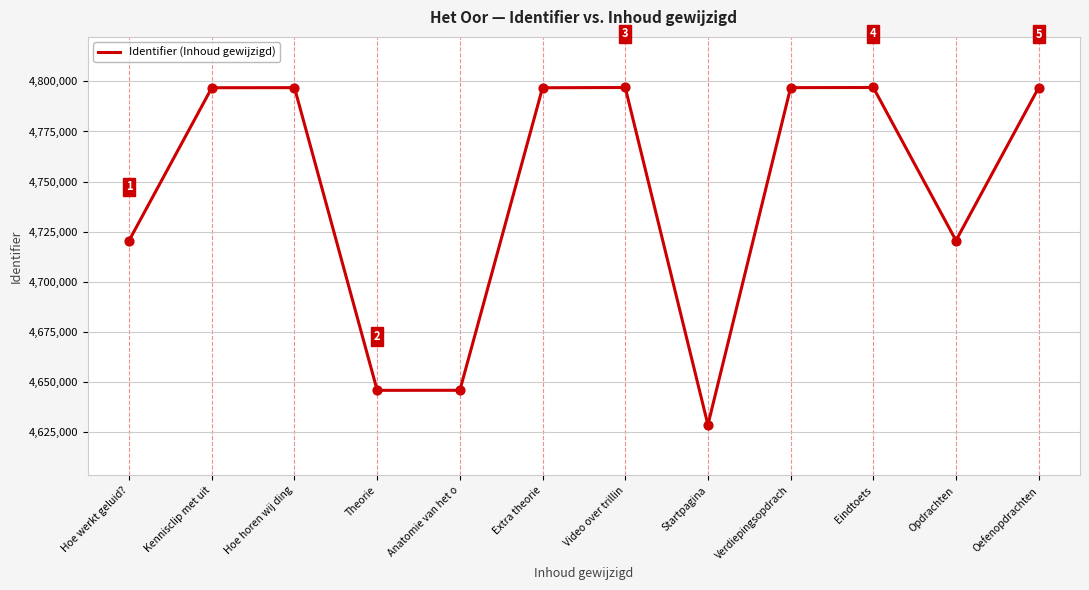

What is the change in value from Anatomie van het o to Verdiepingsopdrach?

+151084